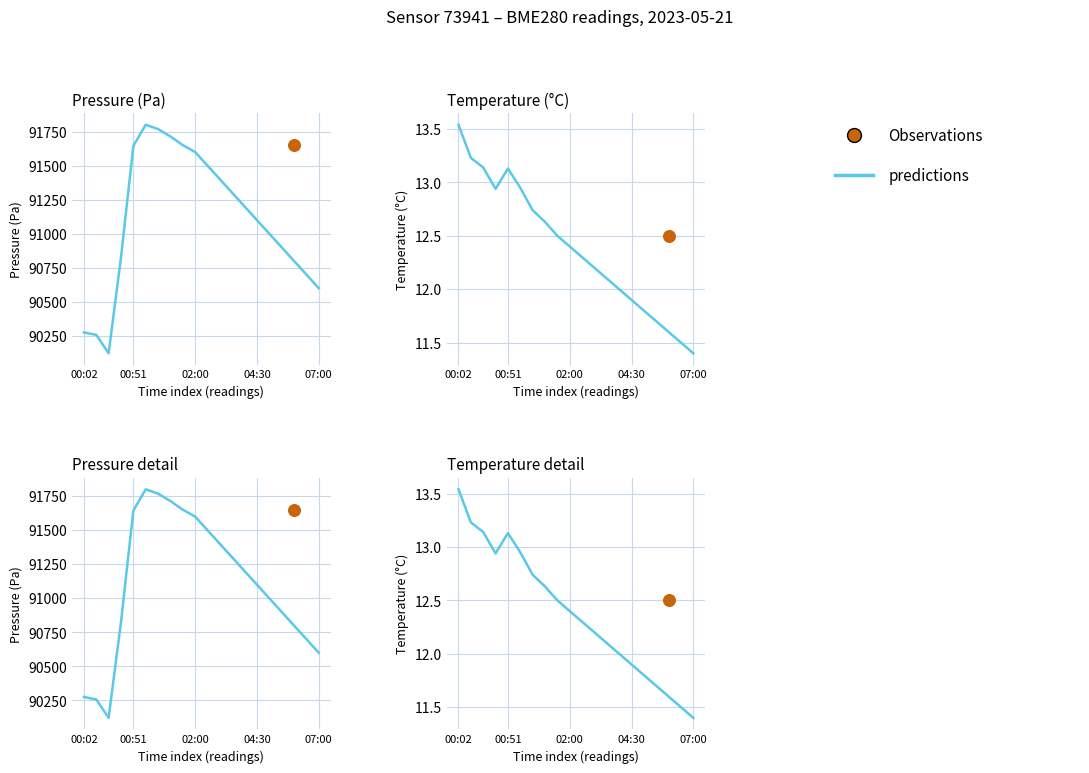

Between 19 and 13, which is larger?

13